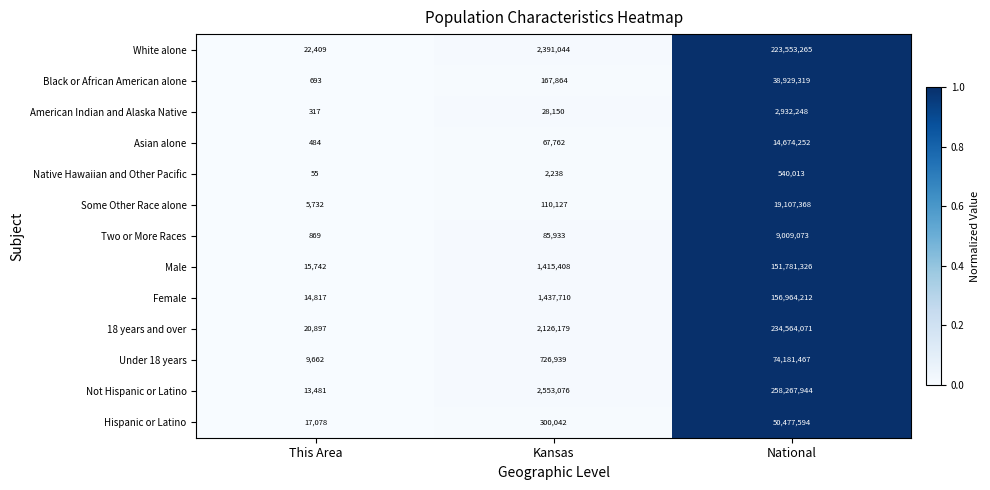

Which series has the largest range (max minus min)?

Not Hispanic or Latino